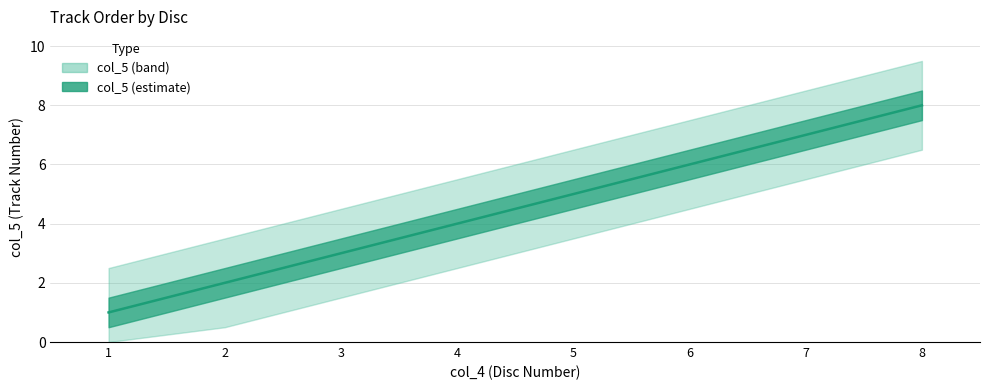

Between 4 and 3, which is larger?

4